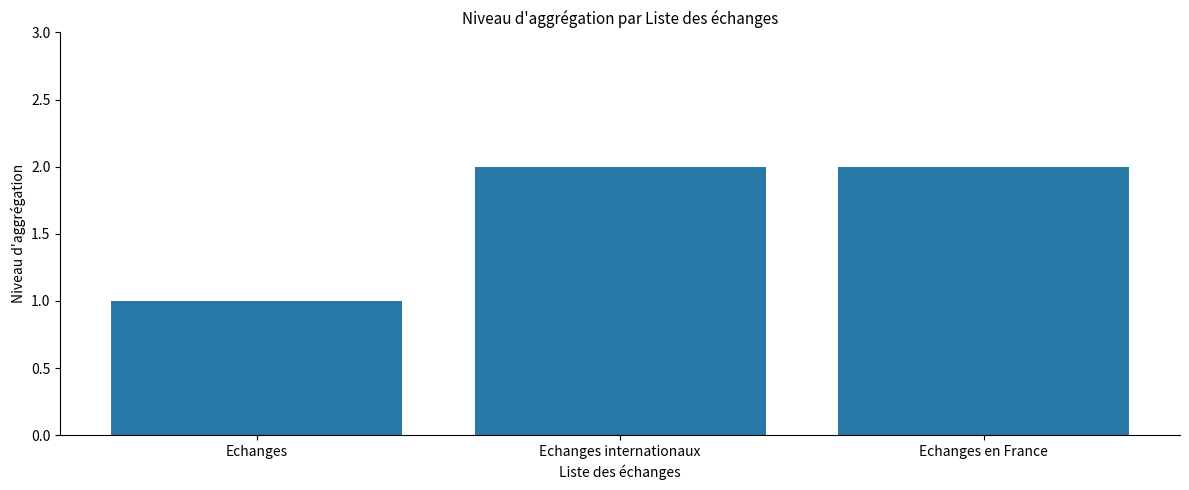

True or false: the data shows 2 at Echanges internationaux.

True